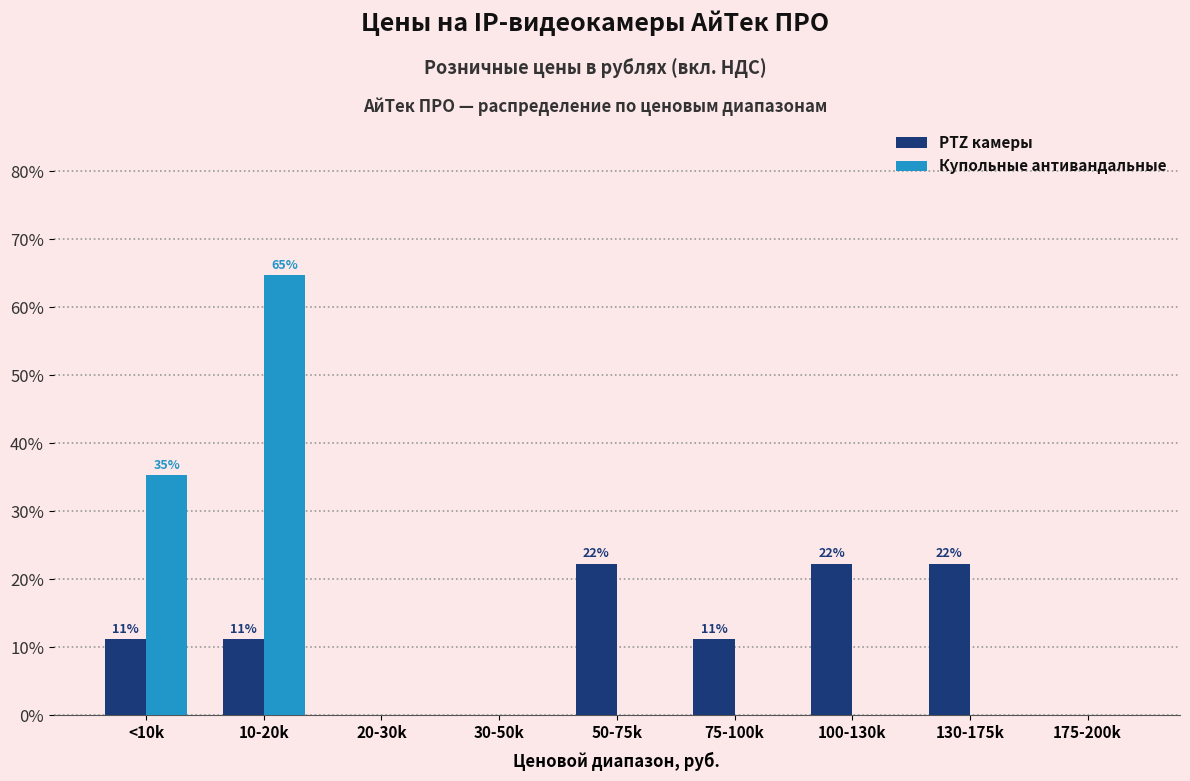

What is the spread (max minus min) of values at 75-100k?

0.1